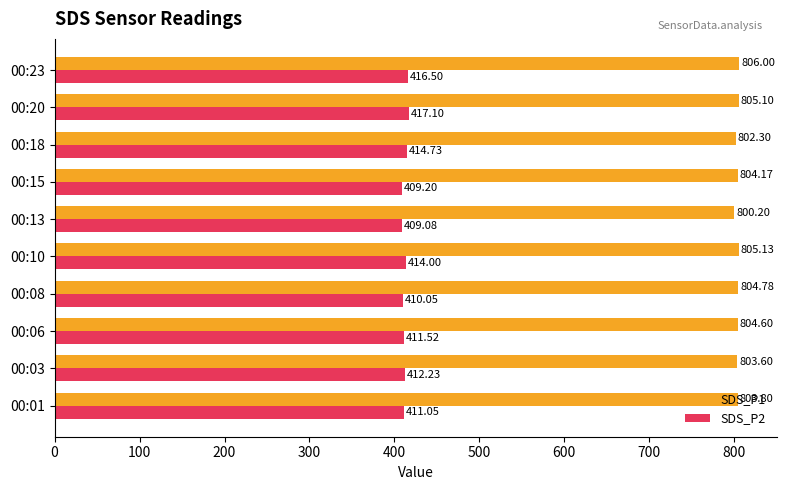

Which series has the largest range (max minus min)?

SDS_P2